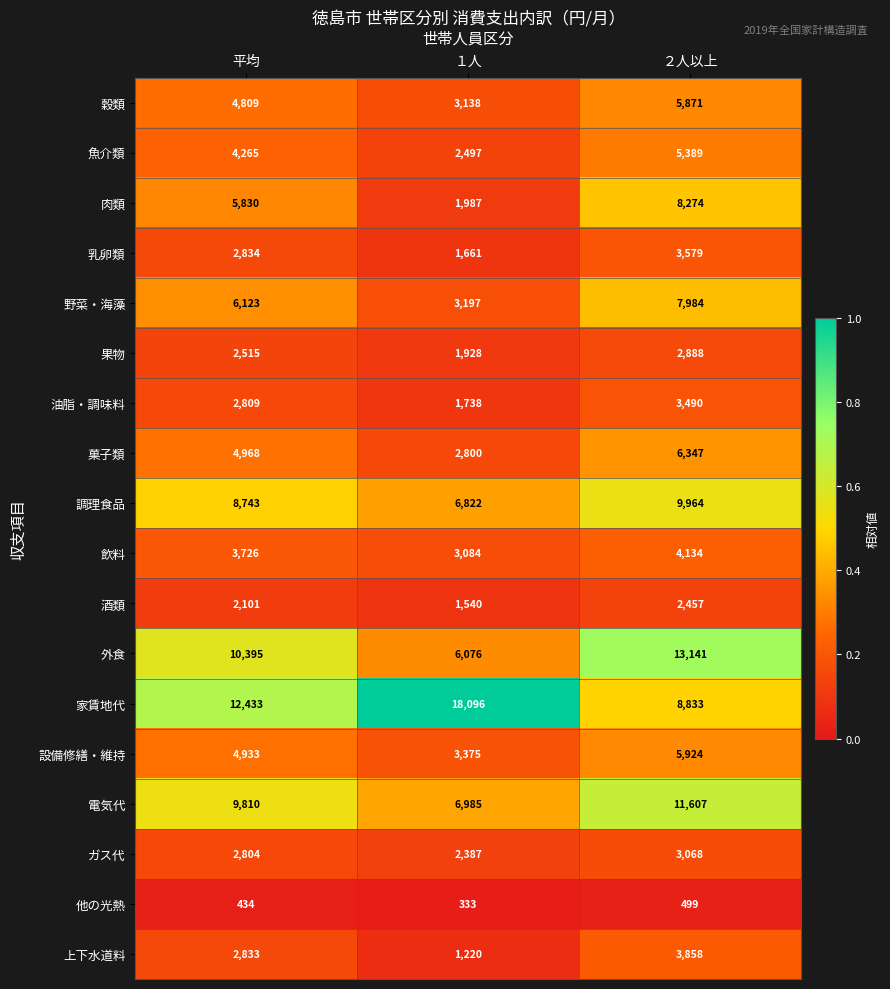

True or false: 調理食品 has a value of 11648 at 平均.

False